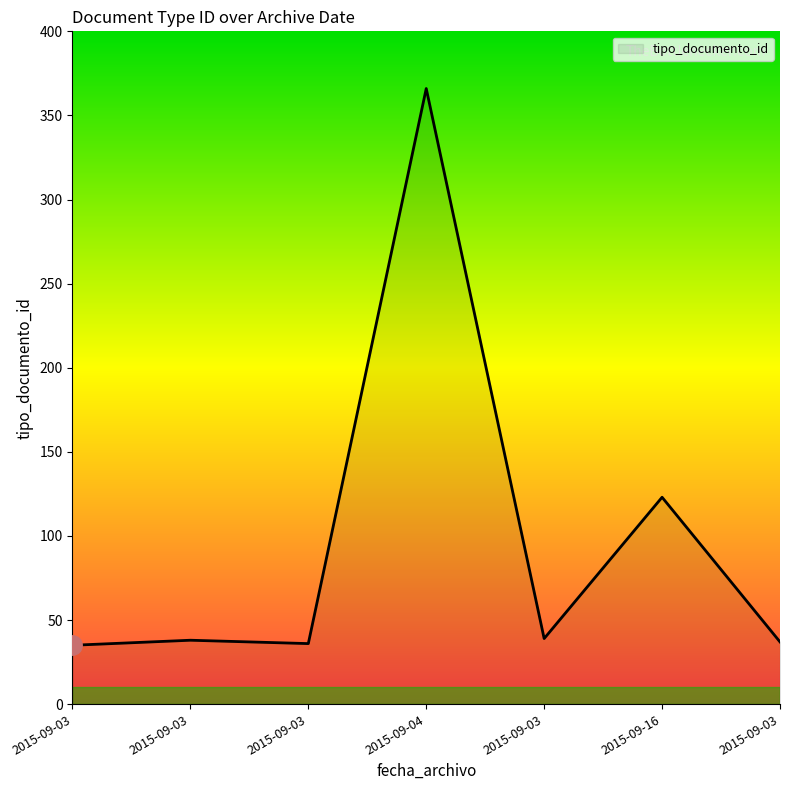

What is the value of the 7th point from the left?

35